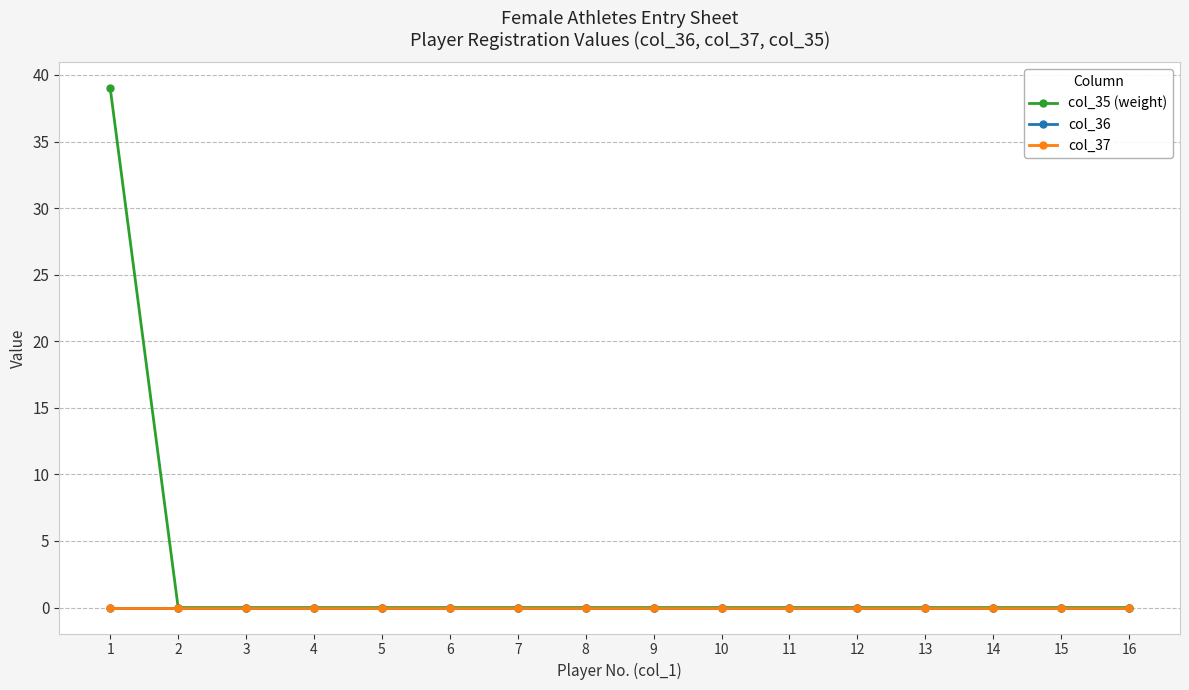

Reading left to right, list all the values displayed in this chart.

col_35 (weight): 1=39	2=0	3=0	4=0	5=0	6=0	7=0	8=0	9=0	10=0	11=0	12=0	13=0	14=0	15=0	16=0
col_36: 1=0	2=0	3=0	4=0	5=0	6=0	7=0	8=0	9=0	10=0	11=0	12=0	13=0	14=0	15=0	16=0
col_37: 1=0	2=0	3=0	4=0	5=0	6=0	7=0	8=0	9=0	10=0	11=0	12=0	13=0	14=0	15=0	16=0